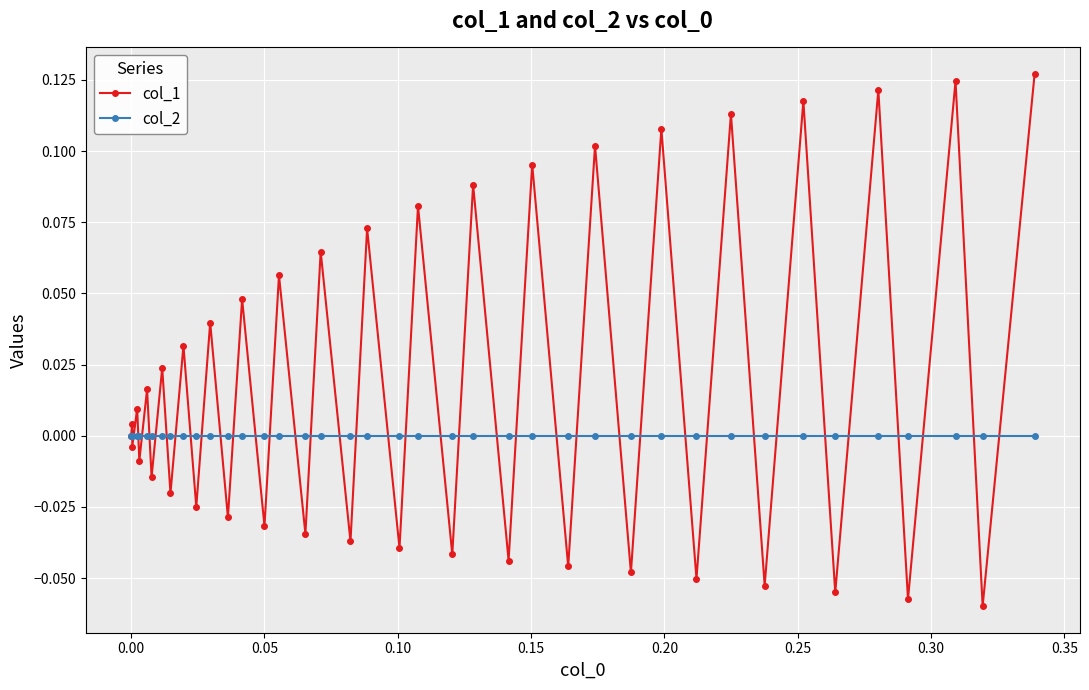

How many lines are shown in the chart?

2